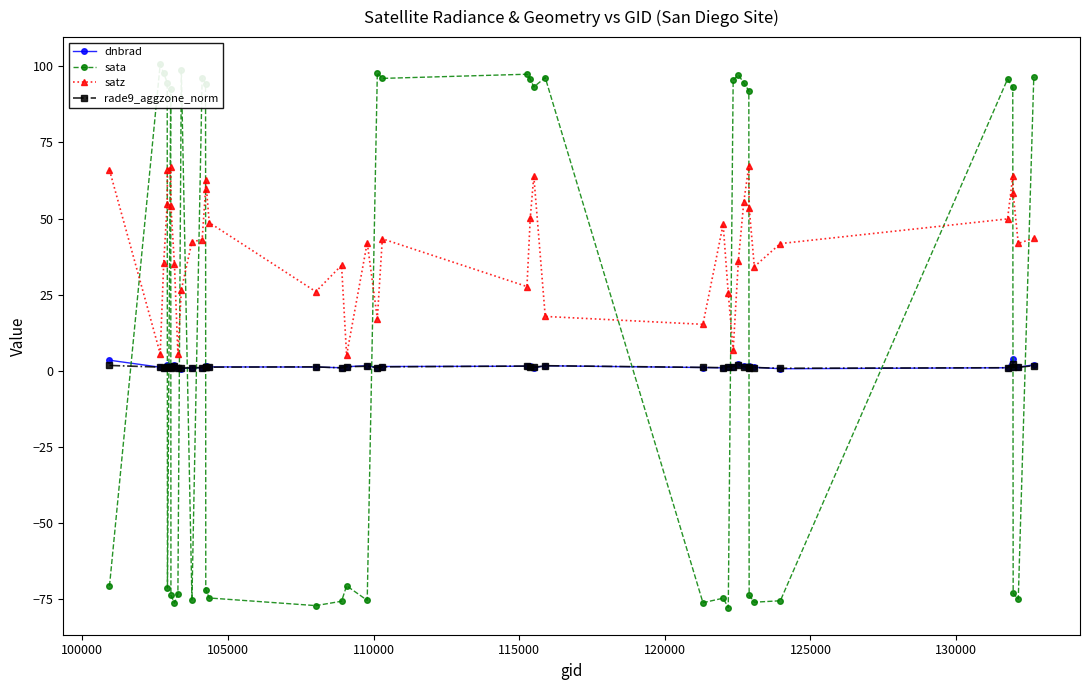

What is the highest value of the dnbrad series?

4.0